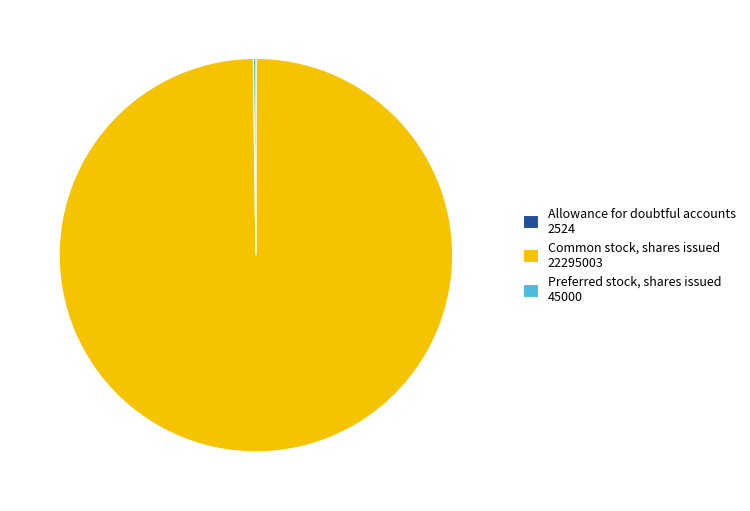

True or false: Common stock, shares issued 22295003 accounts for 94% of the total.

False